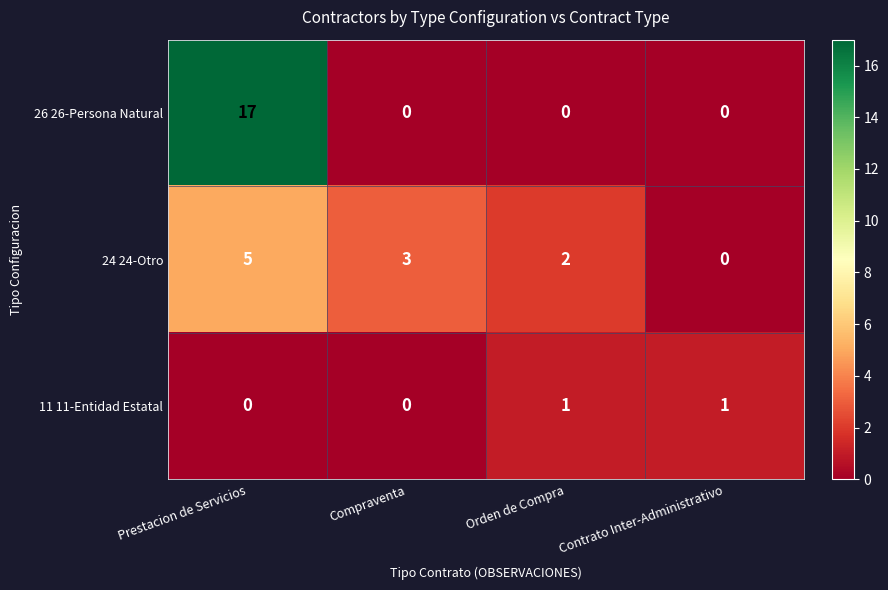

What is the maximum value shown in the chart?

17